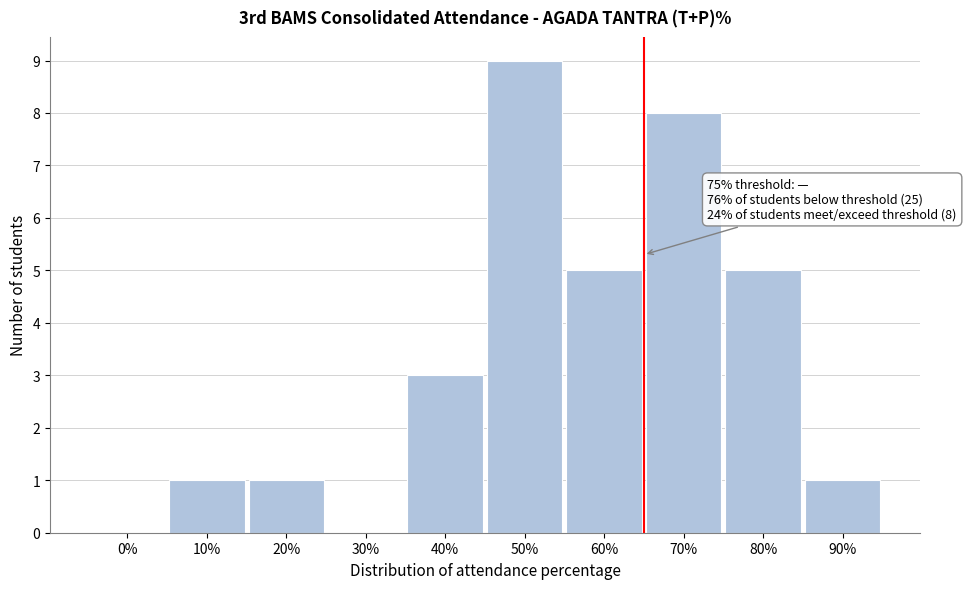

Reading left to right, transcribe all the data shown in this chart.

0%=0	10%=1	20%=1	30%=0	40%=3	50%=9	60%=5	70%=8	80%=5	90%=1